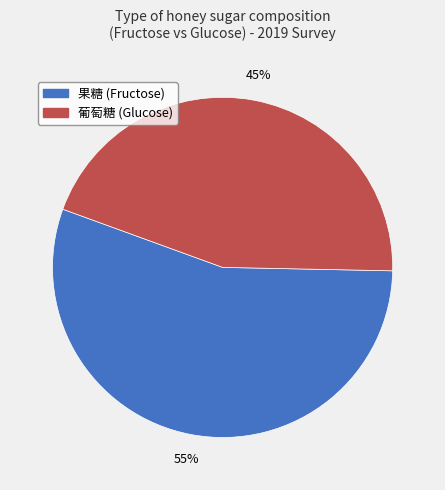

Which slice is the largest?

果糖